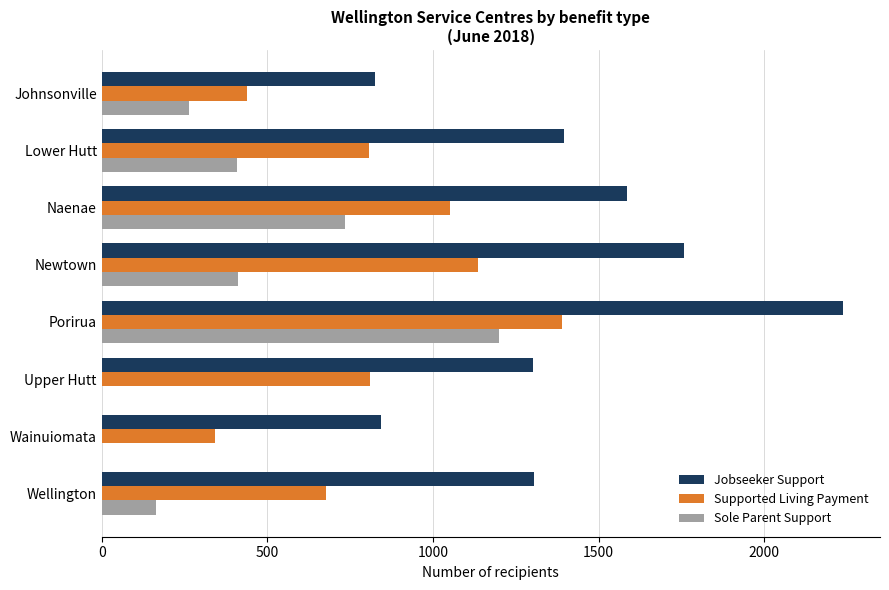

Is it true that Jobseeker Support equals 1304 at Wellington?

True